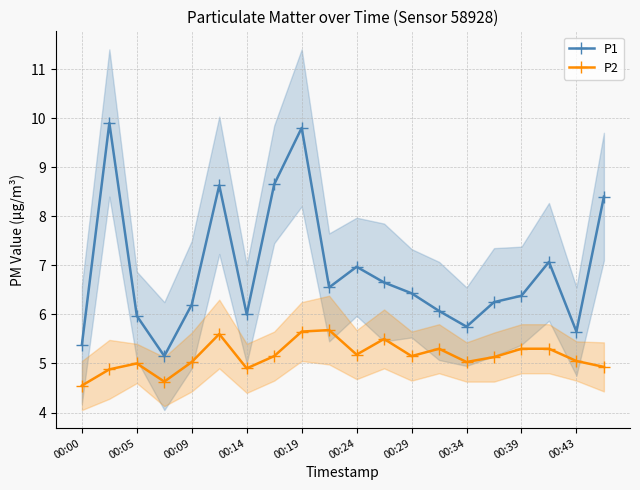

What is the minimum value for P1?

5.2